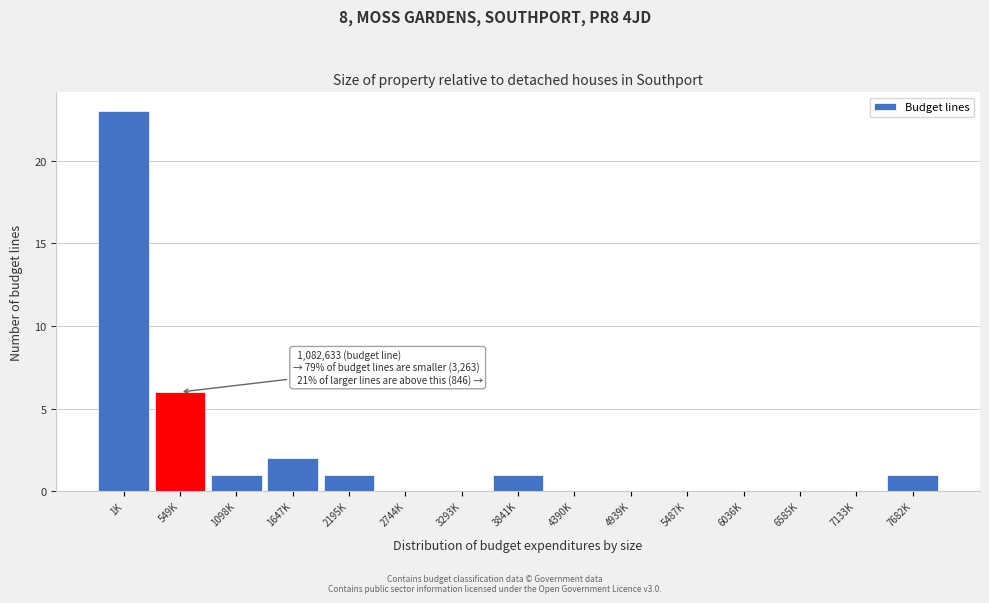

Reading right to left, what are all the values shown in this chart?

7682K=1	7133K=0	6585K=0	6036K=0	5487K=0	4939K=0	4390K=0	3841K=1	3293K=0	2744K=0	2195K=1	1647K=2	1098K=1	549K=6	1K=23